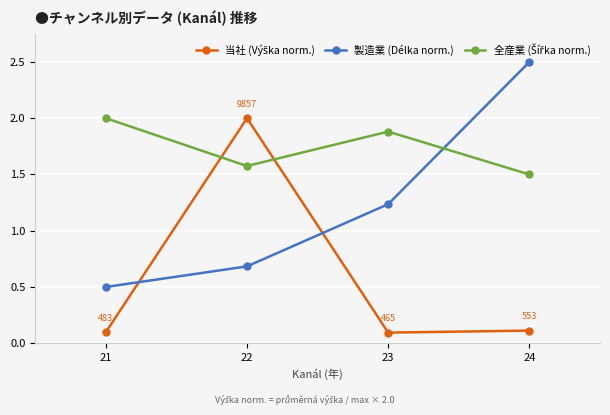

Rank the categories by 製造業 (Délka norm.) value from lowest to highest.

21, 22, 23, 24